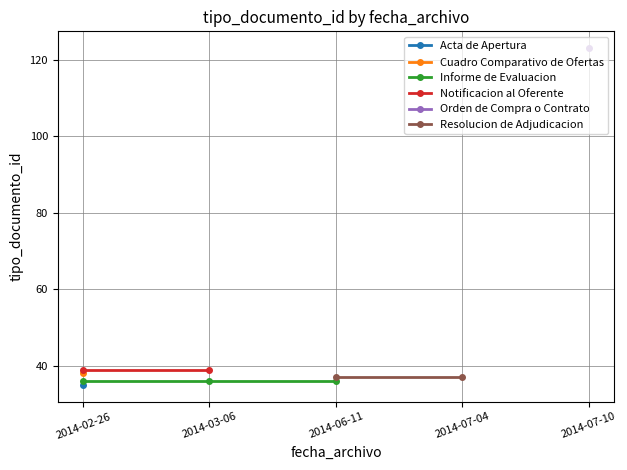

Is it true that Acta de Apertura equals 13.4 at 2014-02-26?

False